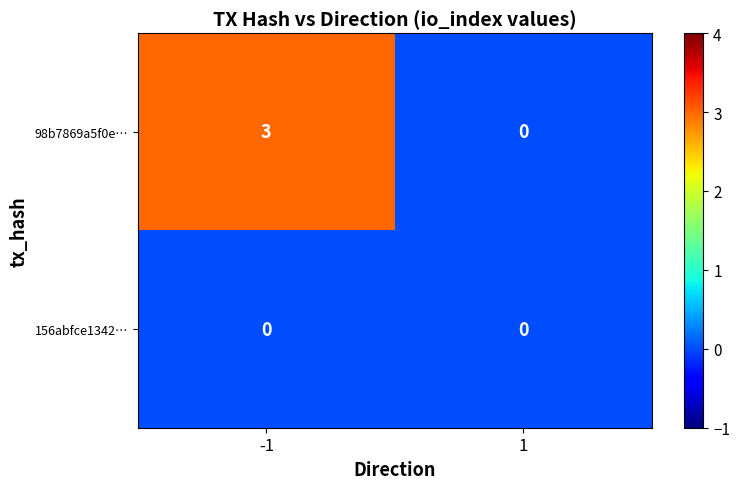

Which series changed the most between -1 and 1?

98b7869a5f0e…